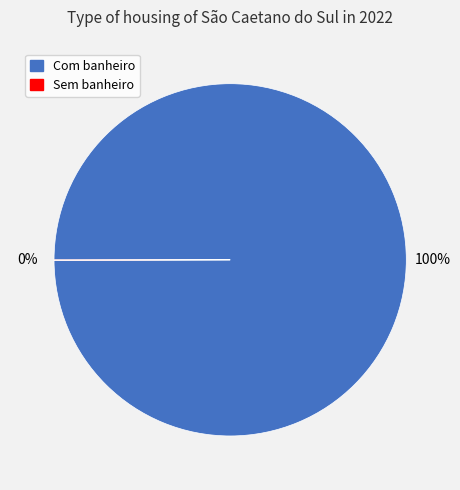

Which category has the biggest portion of the pie?

Com banheiro